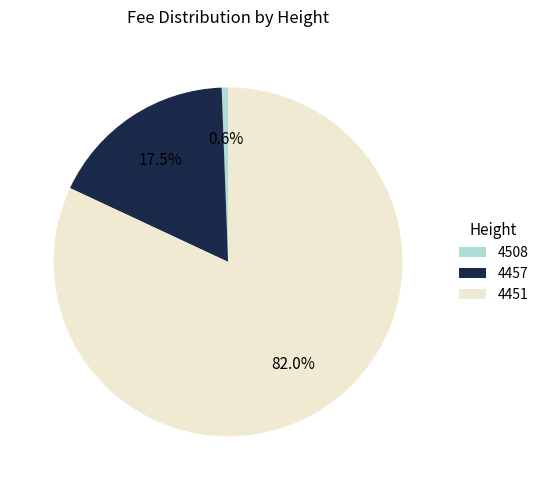

To the nearest percent, what is the combined percentage of 4508 and 4451?

83%